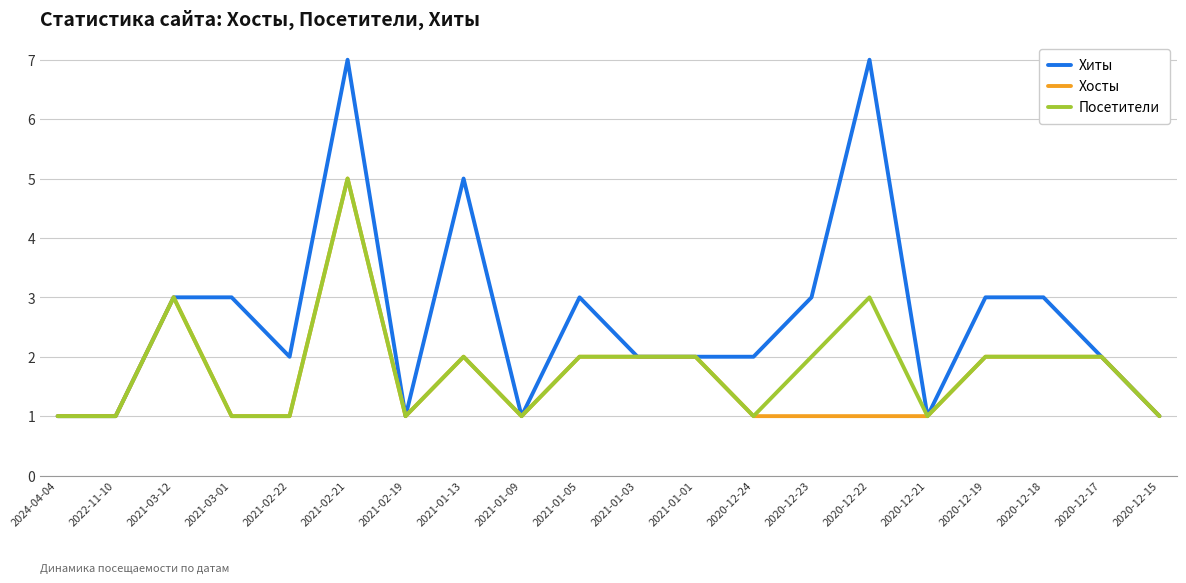

What position from the right is 2021-01-01?

9